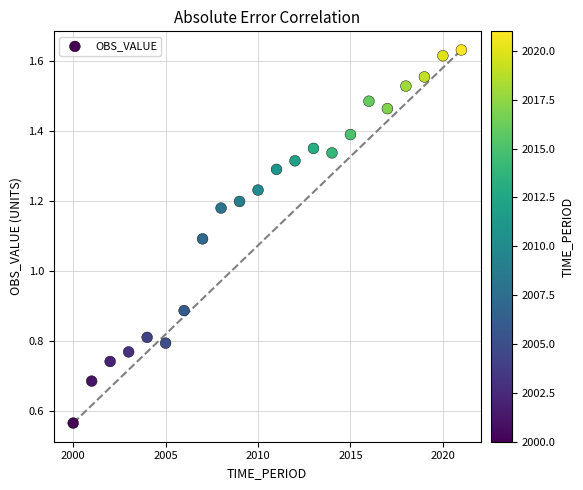

What is the range of Y values (max minus min)?

1.1